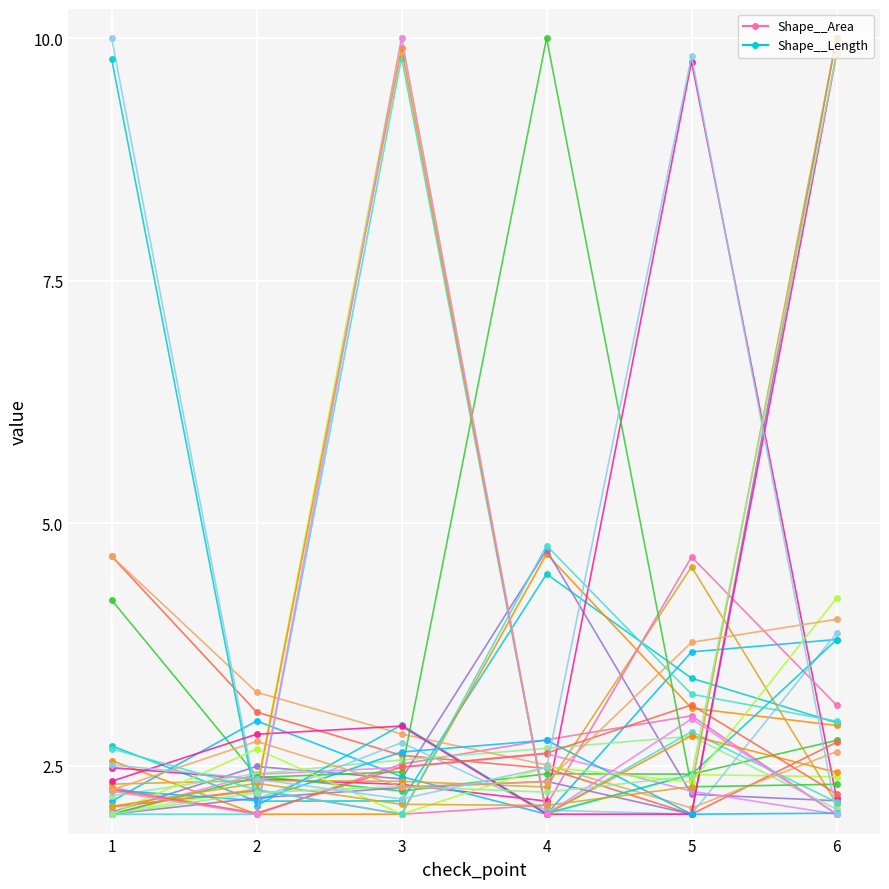

At 6, list the series in order from largest to smallest.

Shape__Length, Shape__Area